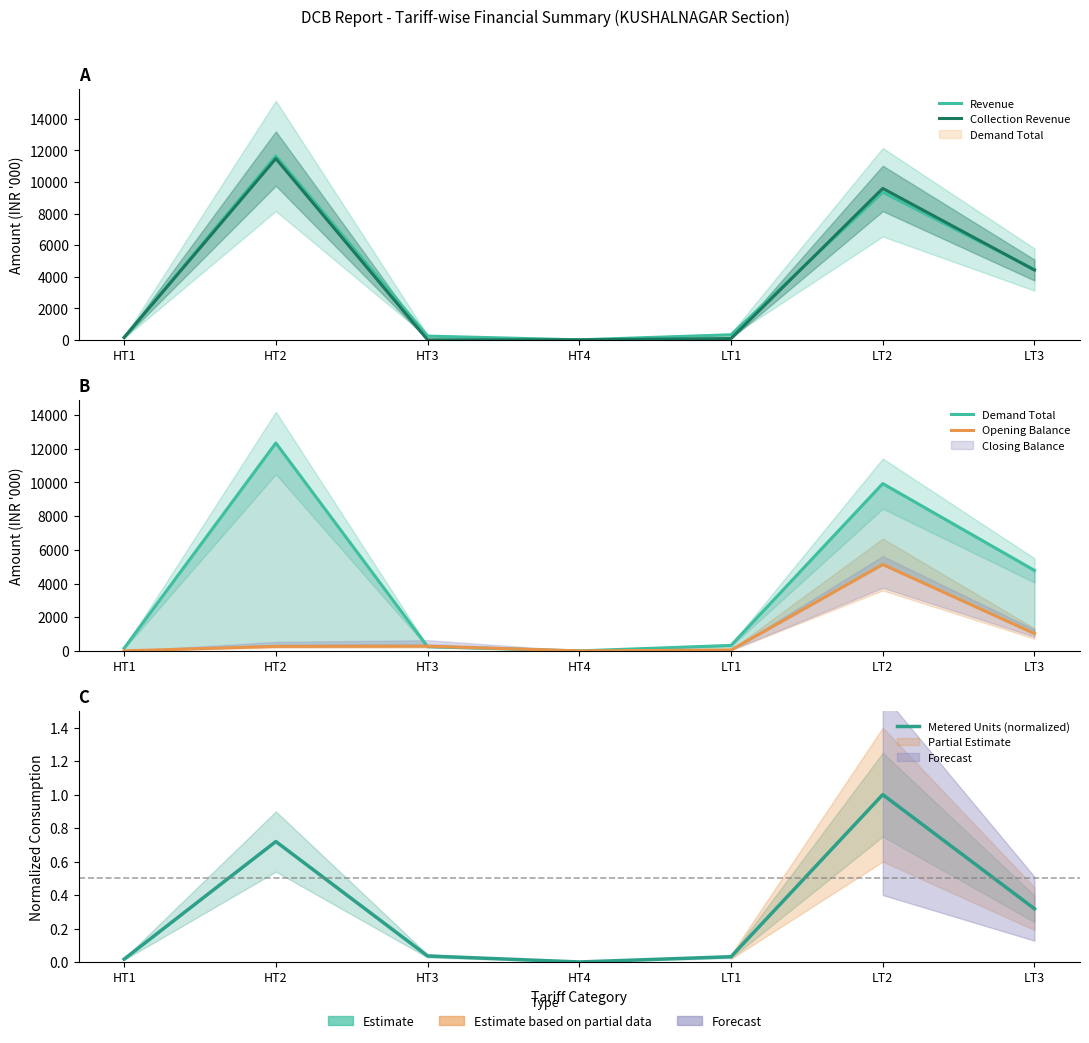

How many lines are shown in the chart?

5